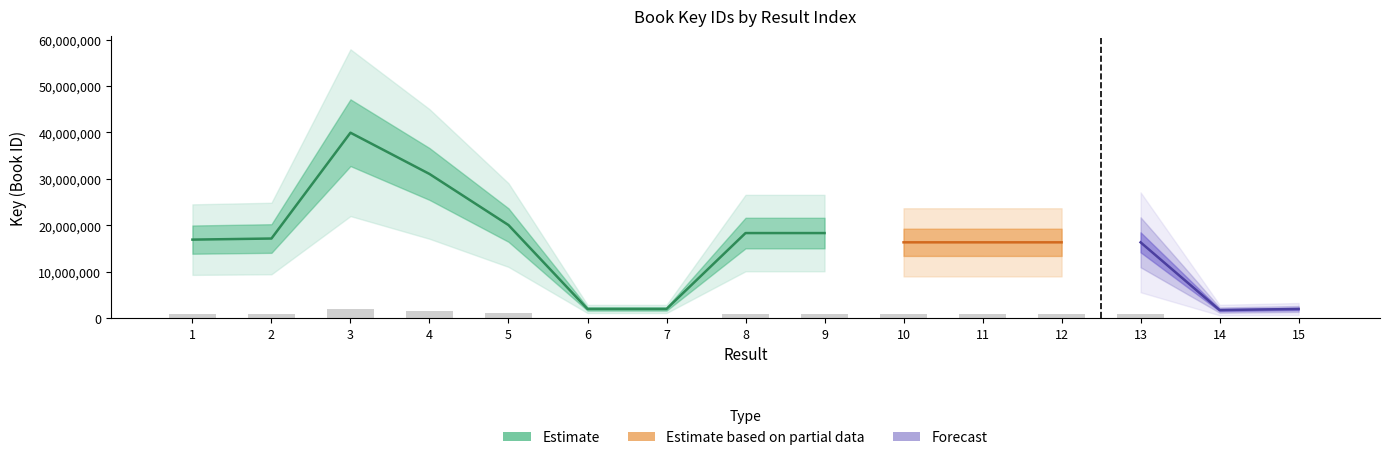

List the labels in order of value, largest first.

3, 4, 5, 8, 9, 2, 1, 10, 13, 11, 12, 7, 6, 15, 14